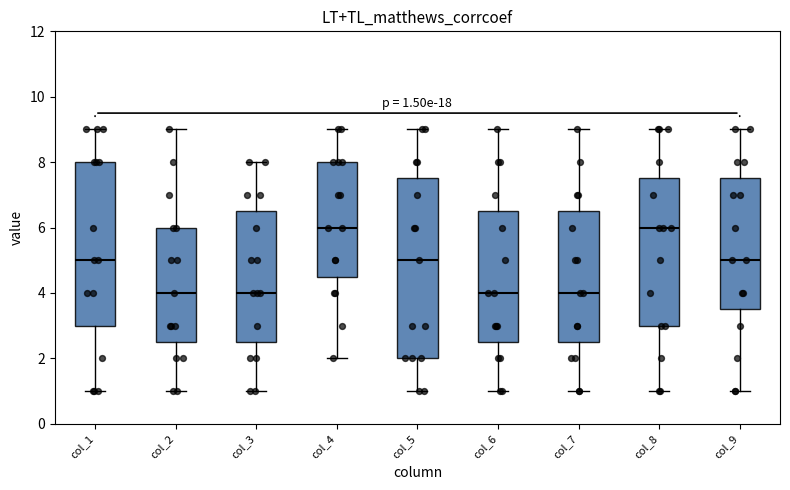

Which box is the tallest, from its lower edge to its upper edge?

col_5